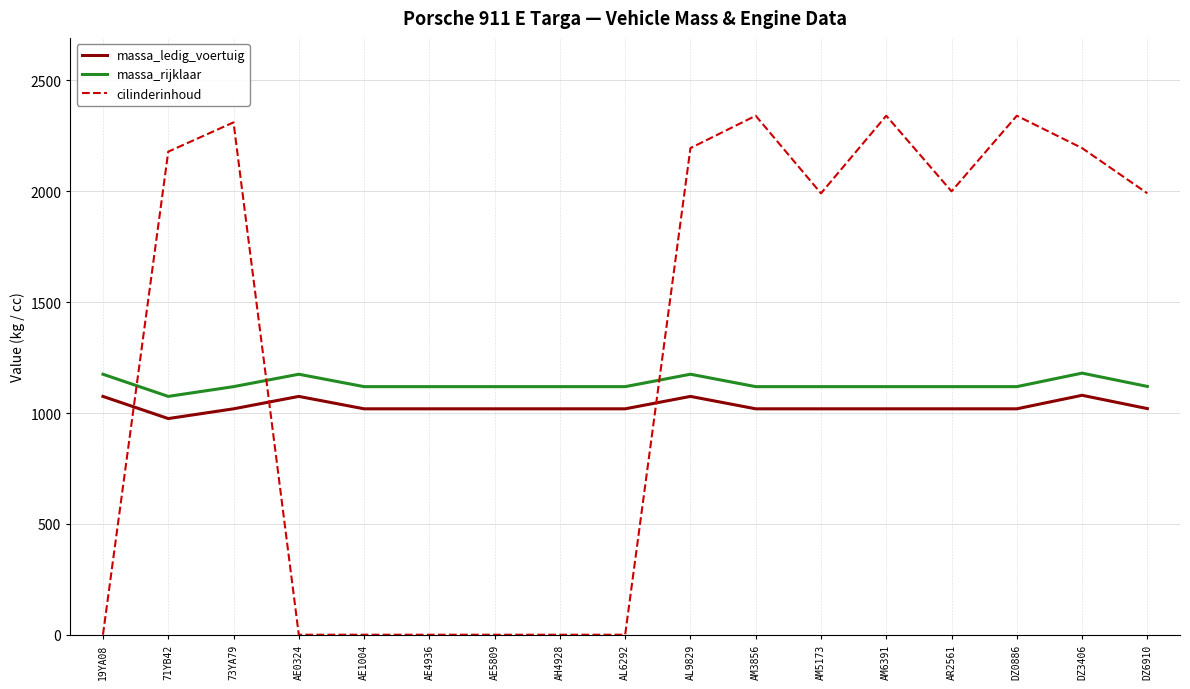

What are all the series names shown in the legend?

massa_ledig_voertuig, massa_rijklaar, cilinderinhoud